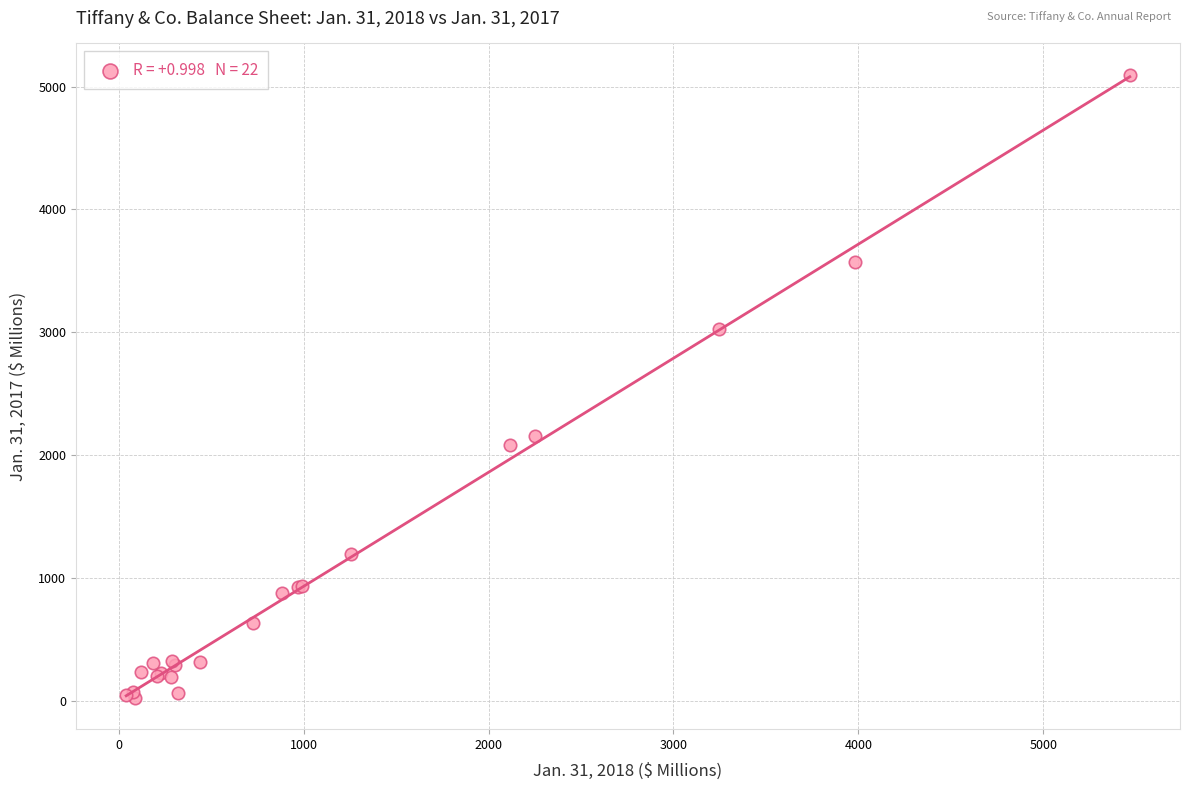

What Y value in the scatter plot is closest to 2559?

2157.6